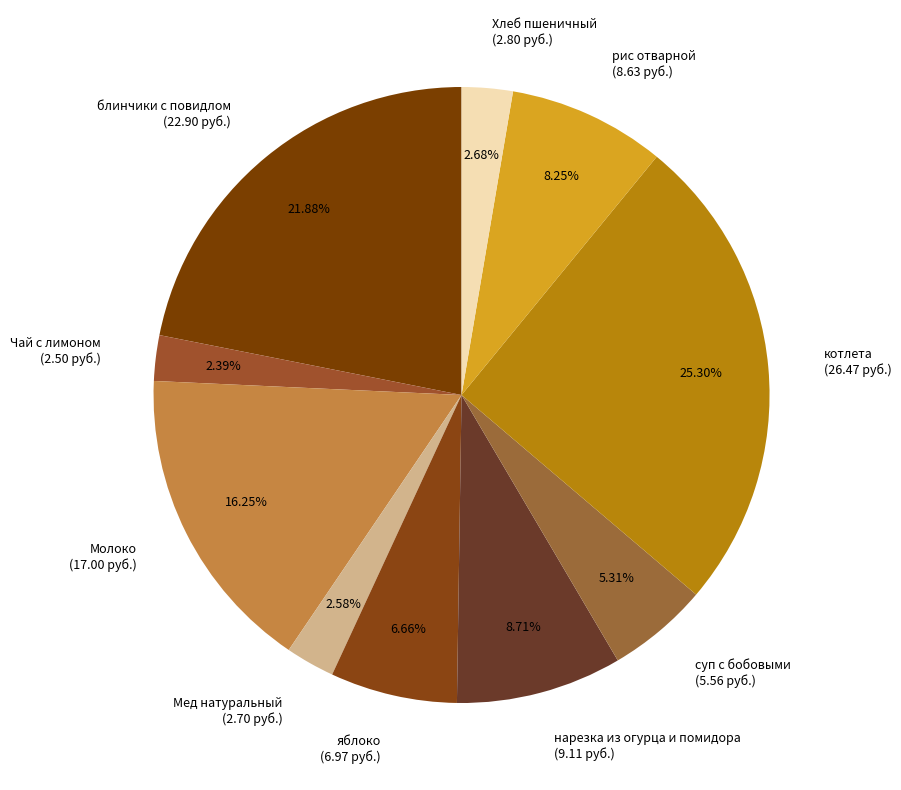

Count the number of slices in the pie.

10